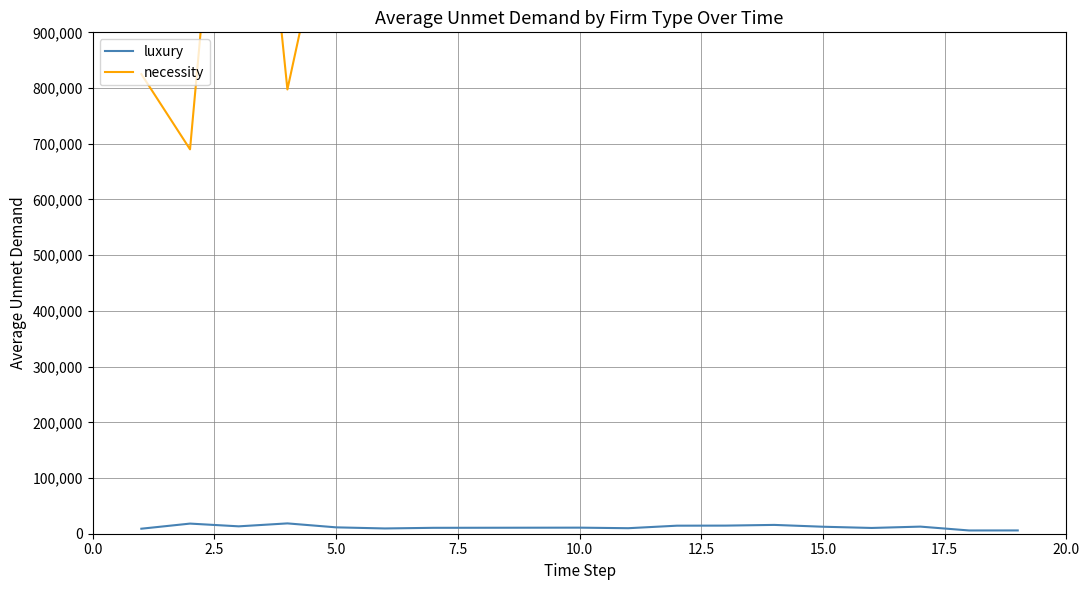

The value of luxury at 12.5 is 15702.5. True or false?

False